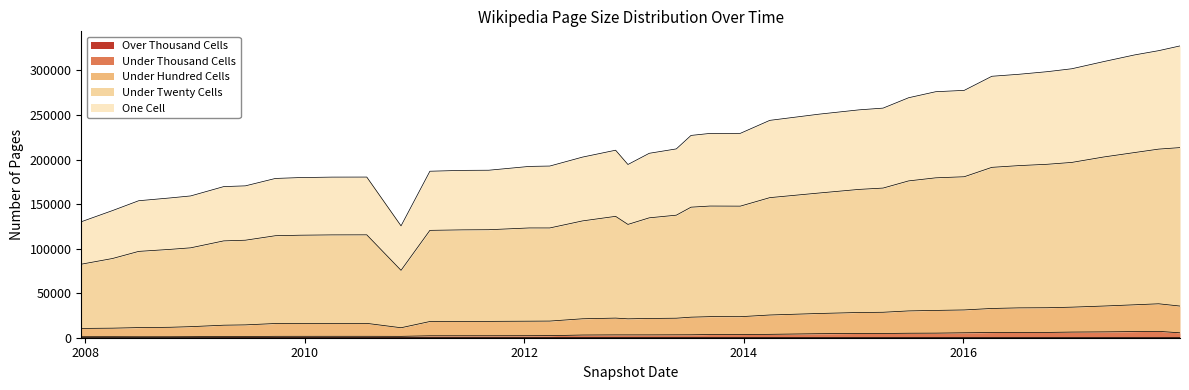

Is it true that under_thousand_cells equals 2324 at 2014-09-08?

False